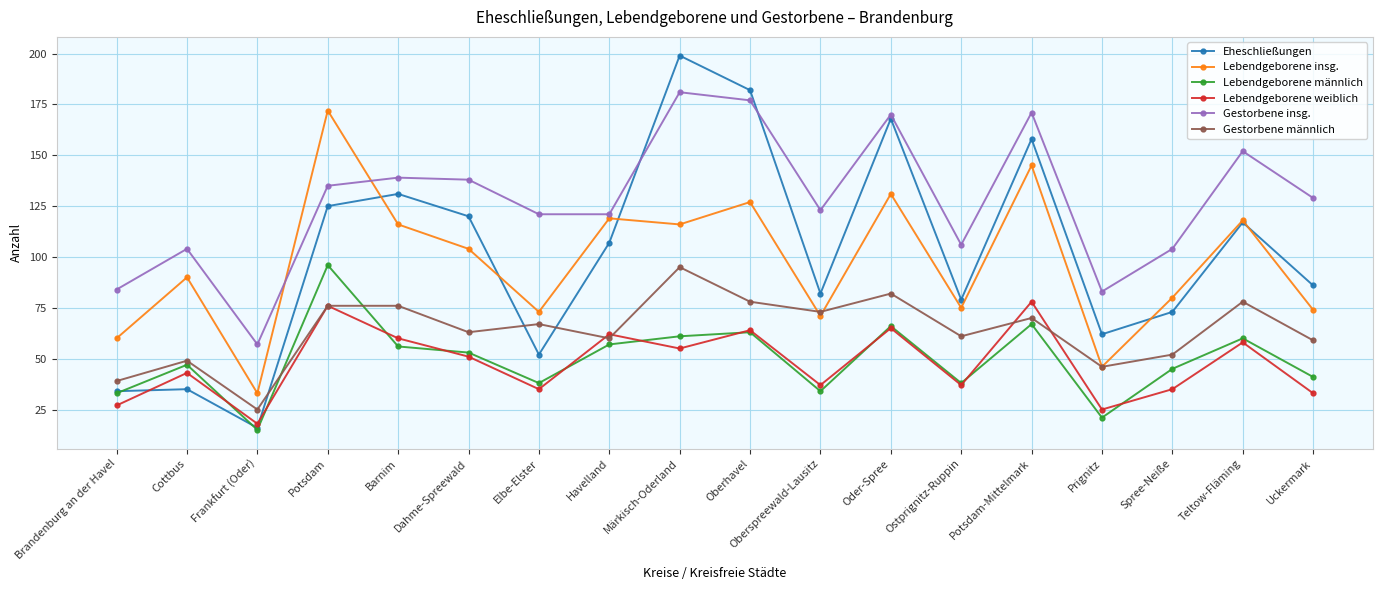

What is the sum of all Lebendgeborene weiblich values?

859